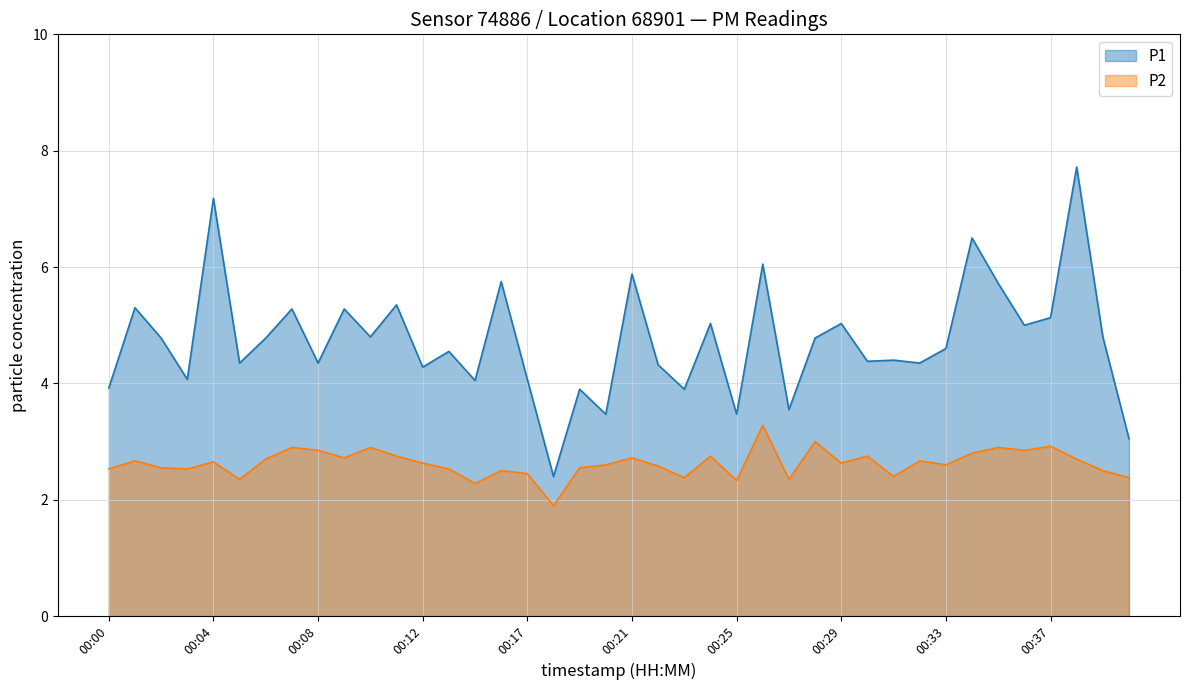

What is the minimum value shown in the chart?

1.9